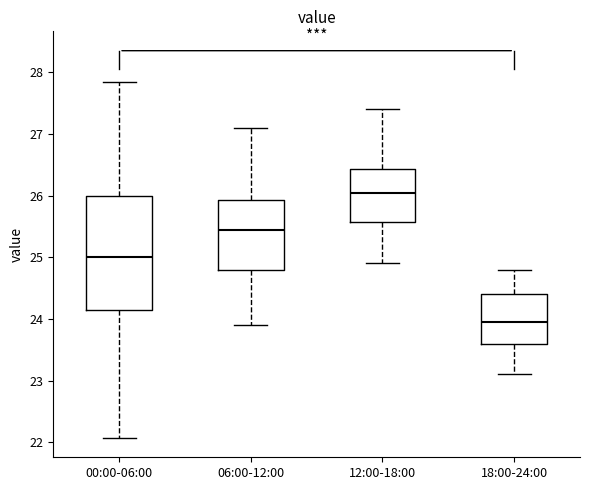

Where does the upper whisker of the box for 12:00-18:00 end on the y-axis? The values are not printed on the chart, so give them approximately, as read against the axis.

27.4